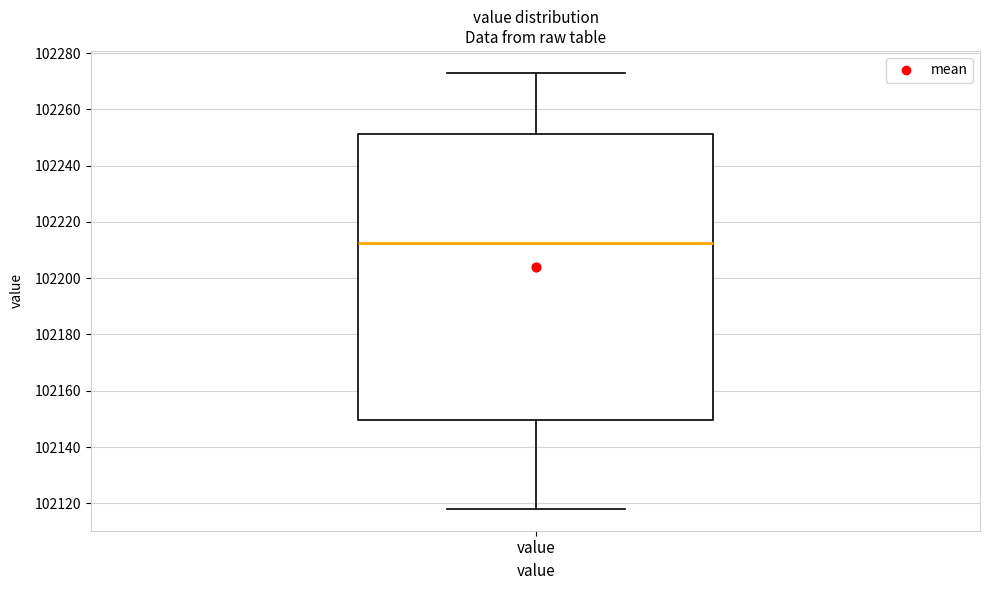

Read this box plot against the y-axis: the position of the median line, the range covered by the box, and the ends of both whiskers. The values are not printed on the chart, so give them approximately, as read against the axis.

median 102212, box 102150 to 102252, whiskers 102118 to 102274